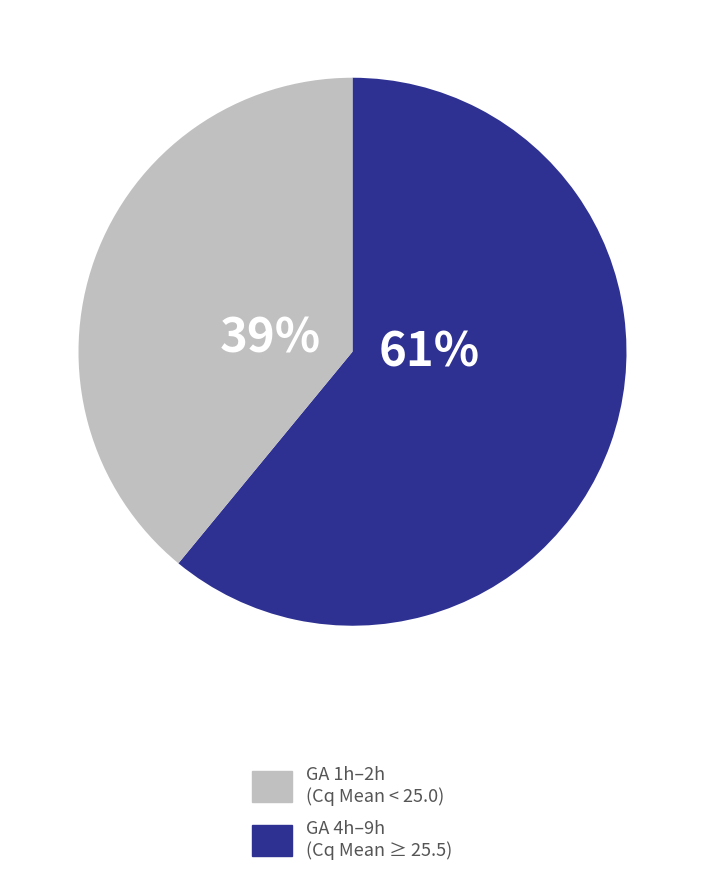

How many slices are in this pie chart?

2